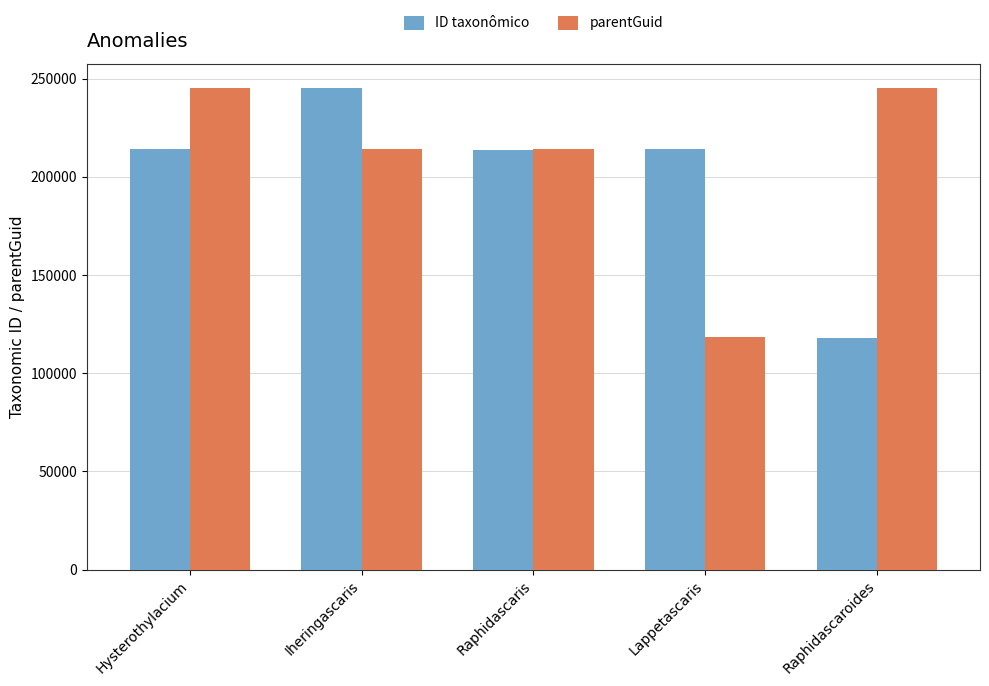

Is it true that parentGuid equals 118365 at Lappetascaris?

True